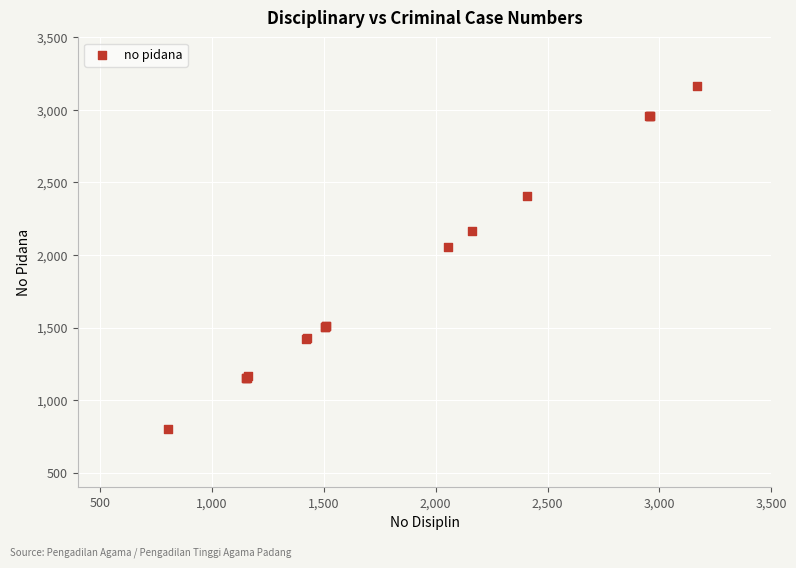

What Y value in the scatter plot is closest to 1984?

2055